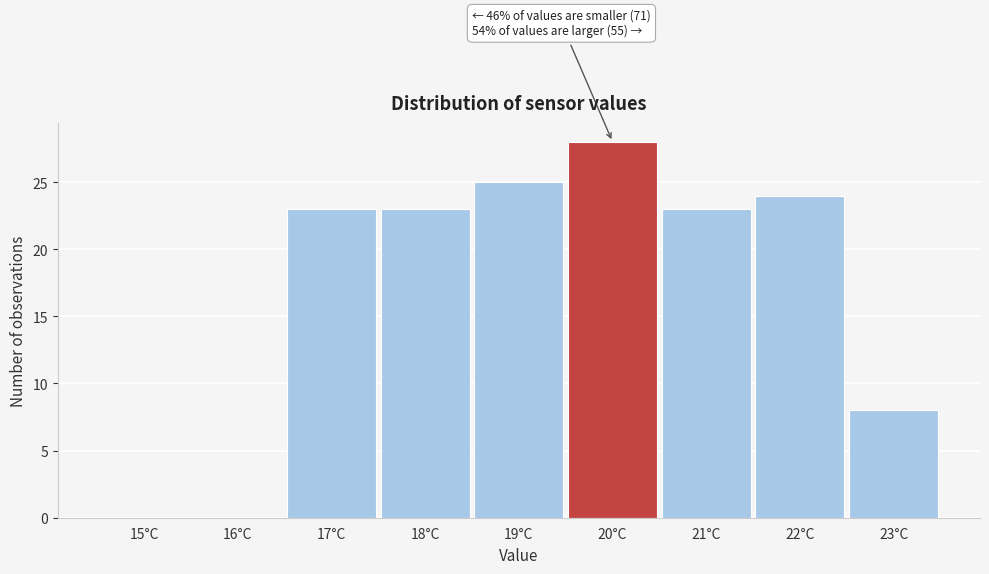

Reading right to left, extract all data points from this chart.

23°C=8	22°C=24	21°C=23	20°C=28	19°C=25	18°C=23	17°C=23	16°C=0	15°C=0